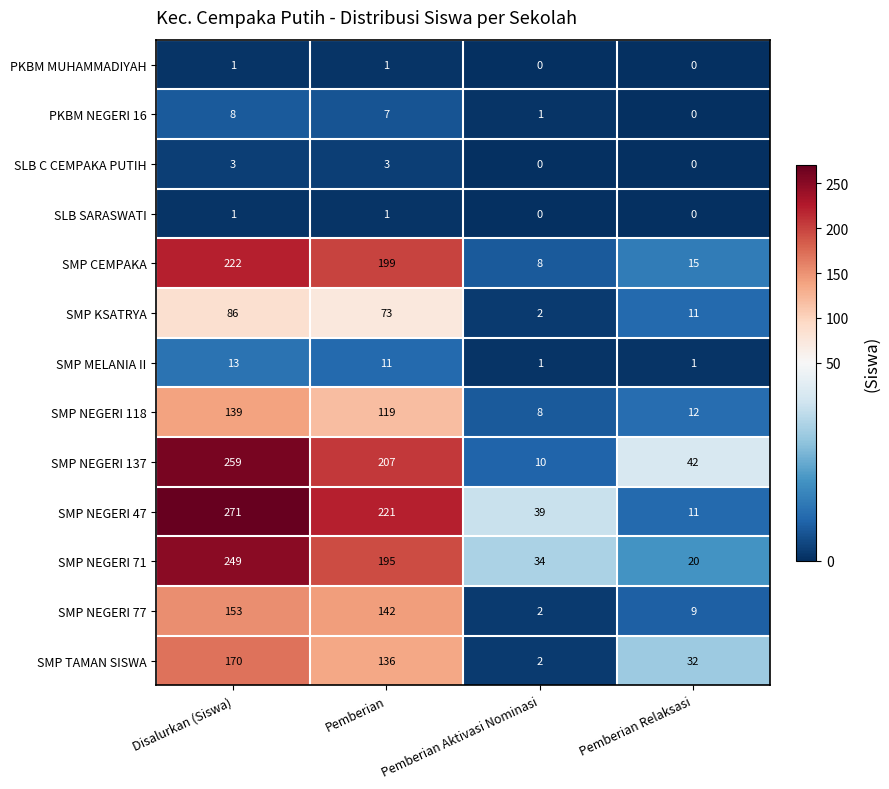

Which label corresponds to the largest value in the chart?

Disalurkan (Siswa)